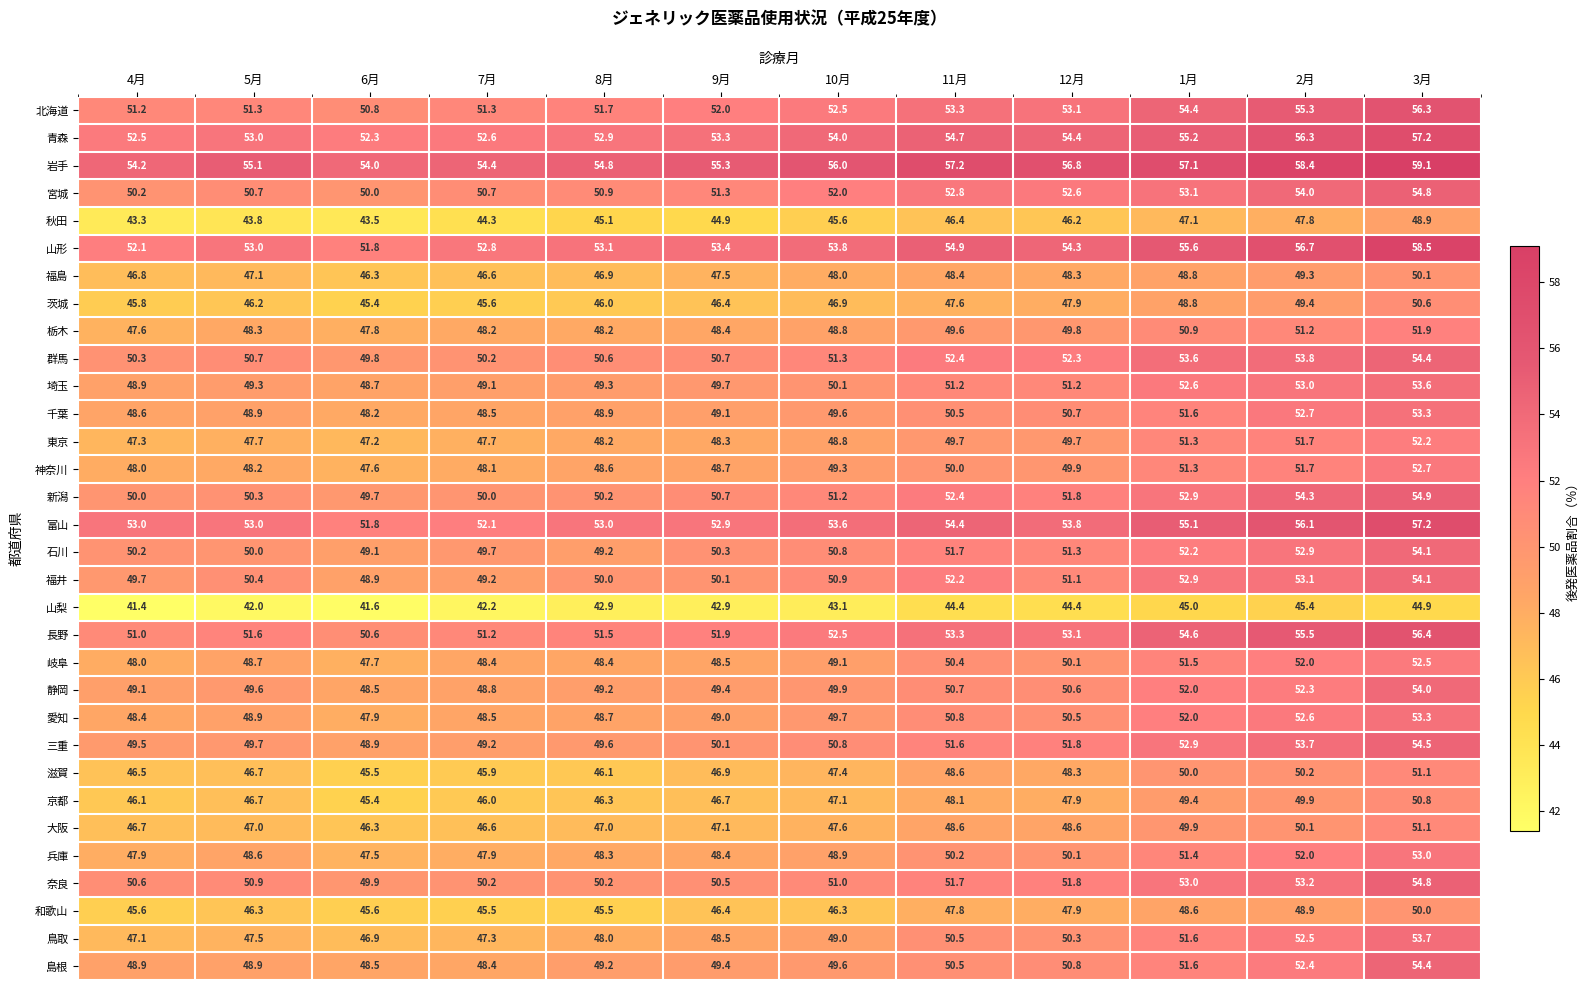

What is the approximate value of 愛知 at 8月?

48.7